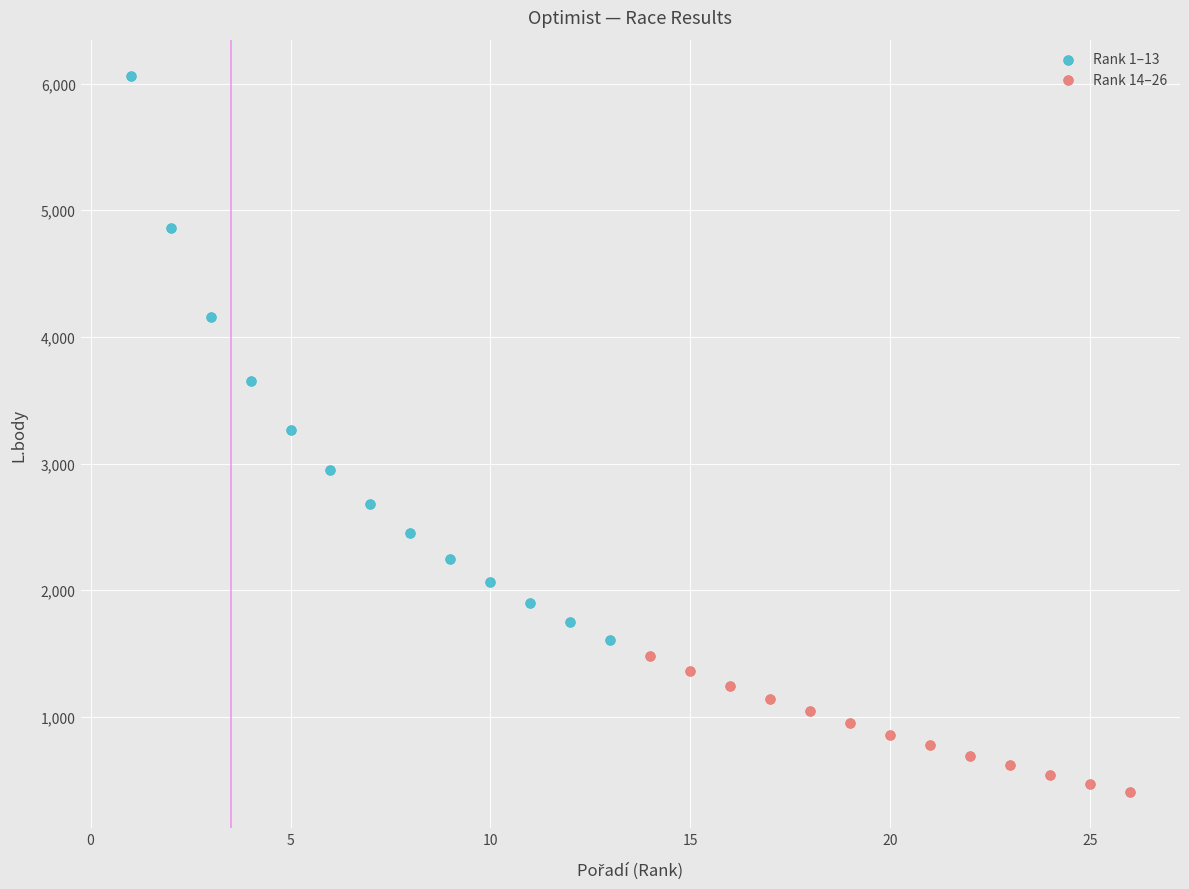

Which series contains the lowest Y value?

Rank 14–26